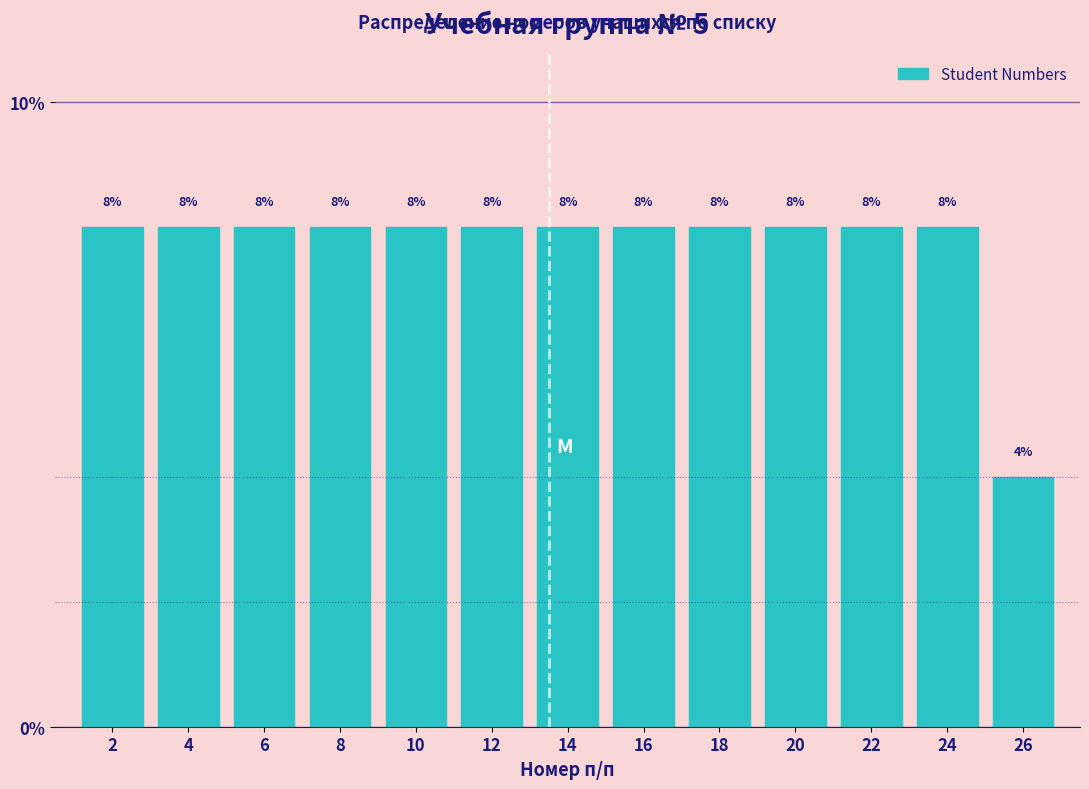

Reading left to right, transcribe all the data shown in this chart.

2=8	4=8	6=8	8=8	10=8	12=8	14=8	16=8	18=8	20=8	22=8	24=8	26=4